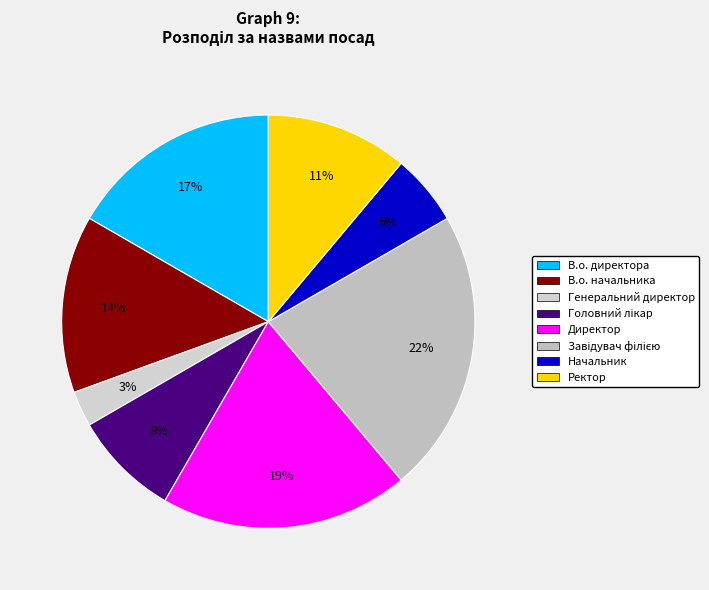

Count the number of slices in the pie.

8